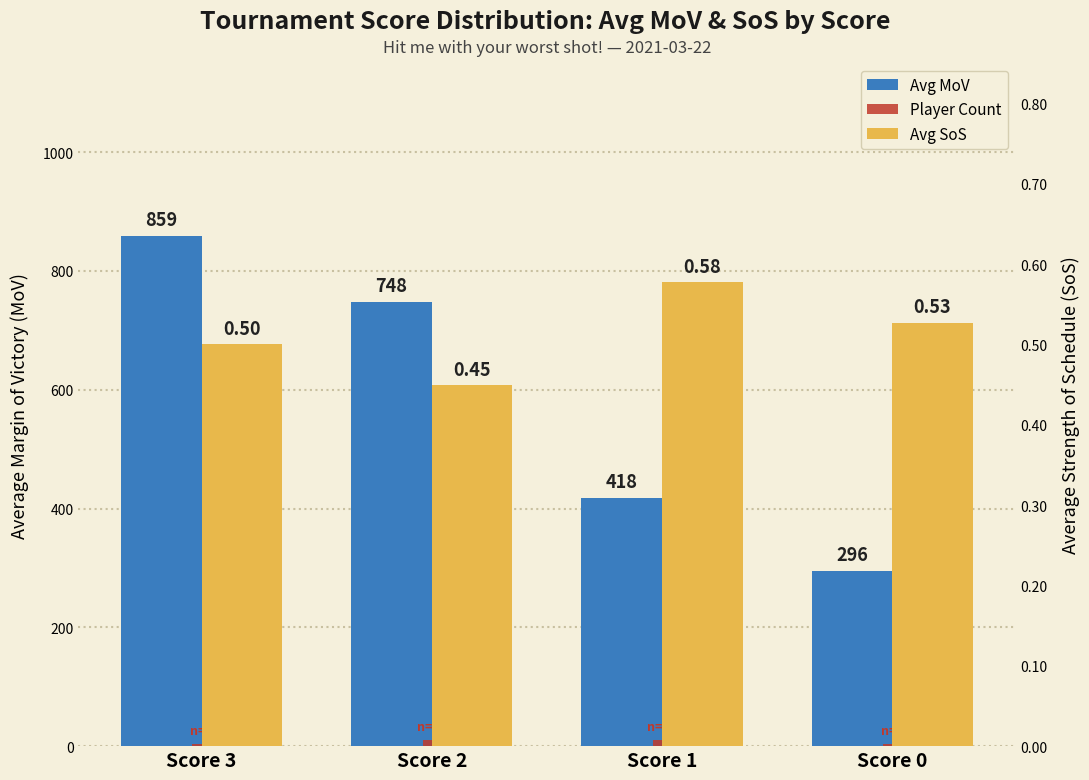

Between Score 3 and Score 1, which is larger?

Score 3